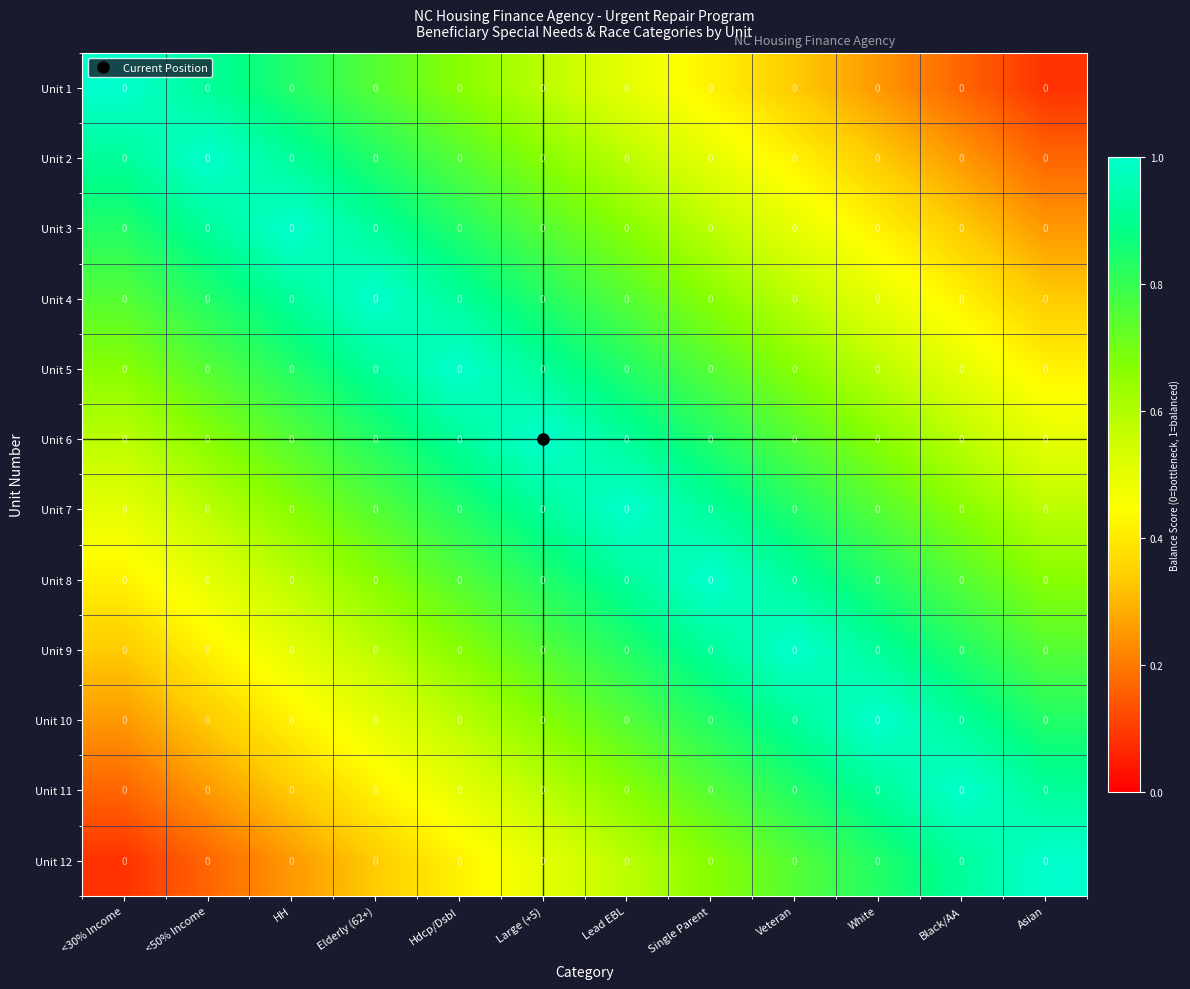

Where is Unit 1 nearest to the value 0?

Asian